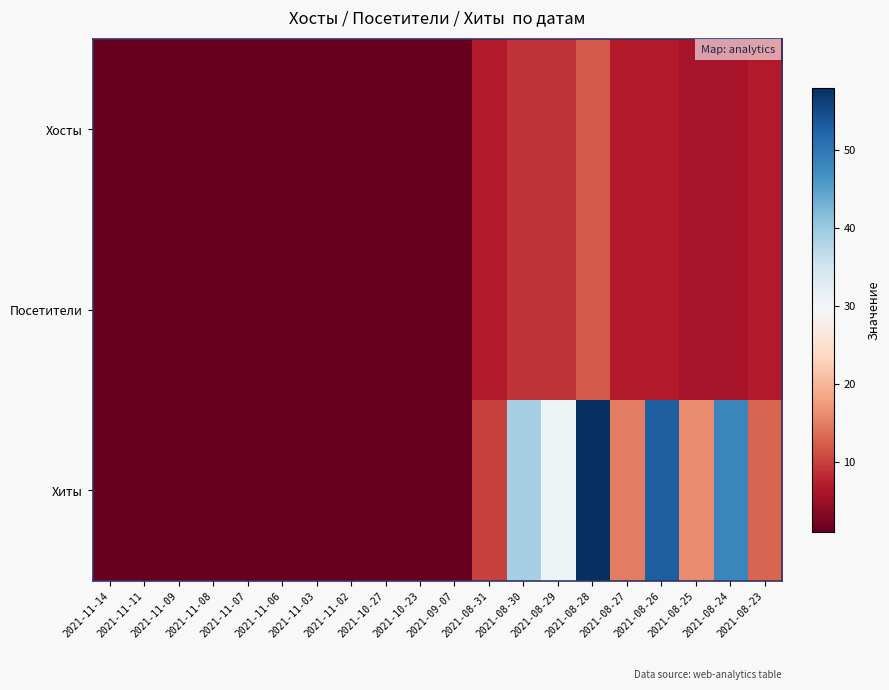

Which series has the largest total across all categories?

Хиты